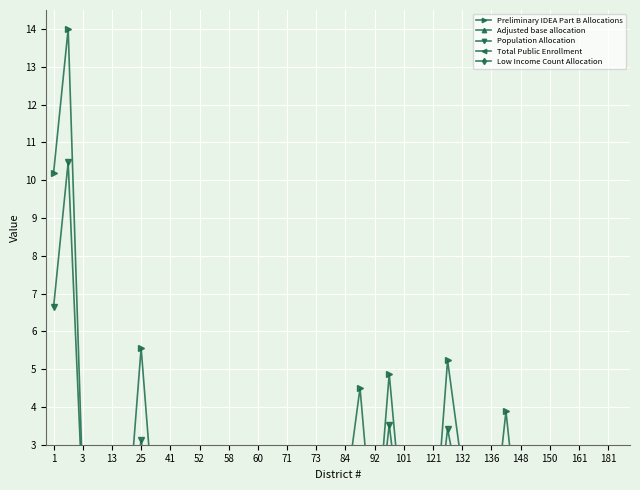

True or false: Population Allocation and Adjusted base allocation intersect in this chart.

True